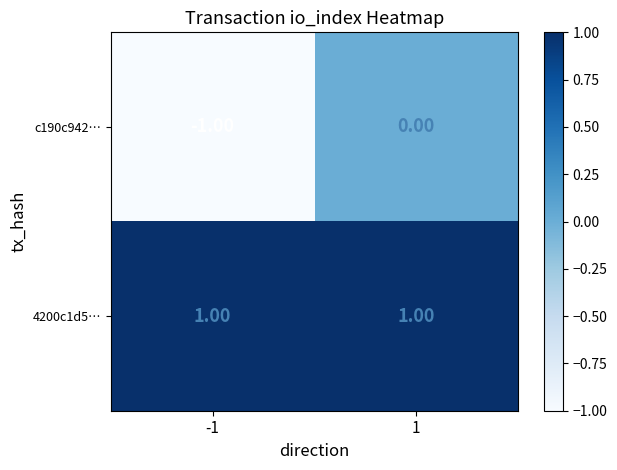

Which series has the largest total across all categories?

4200c1d5…